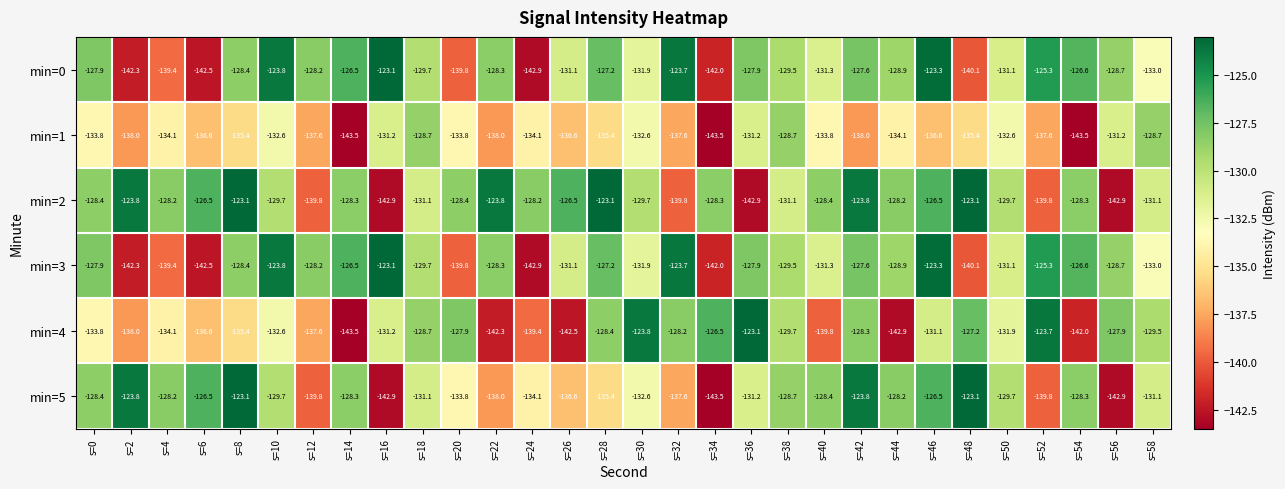

At which category is the sum across all series the highest?

s=46